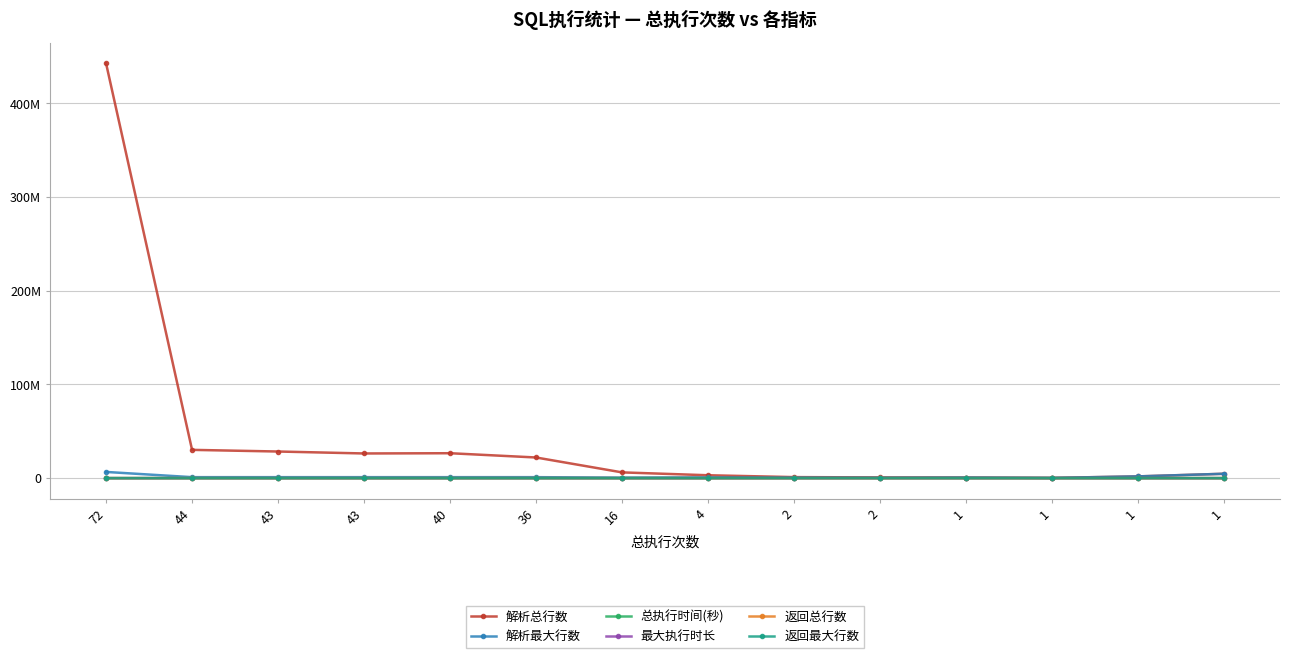

What is the value of the 返回最大行数 point at the 5th from the left?

1245